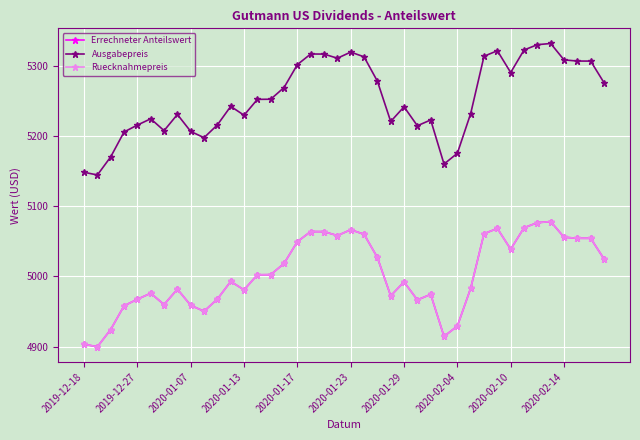

What is the label of the 37th point from the right?

2020-01-13